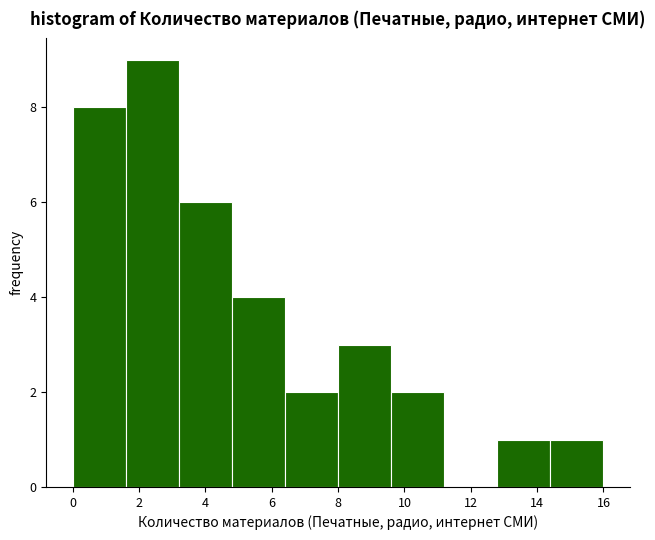

Which range on the x-axis has the tallest bar?

1.6 to 3.2